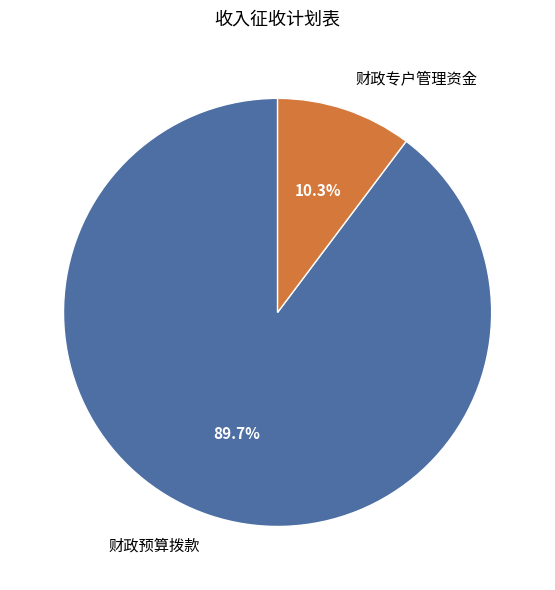

To the nearest percent, what percentage of the pie is 财政预算拨款?

90%